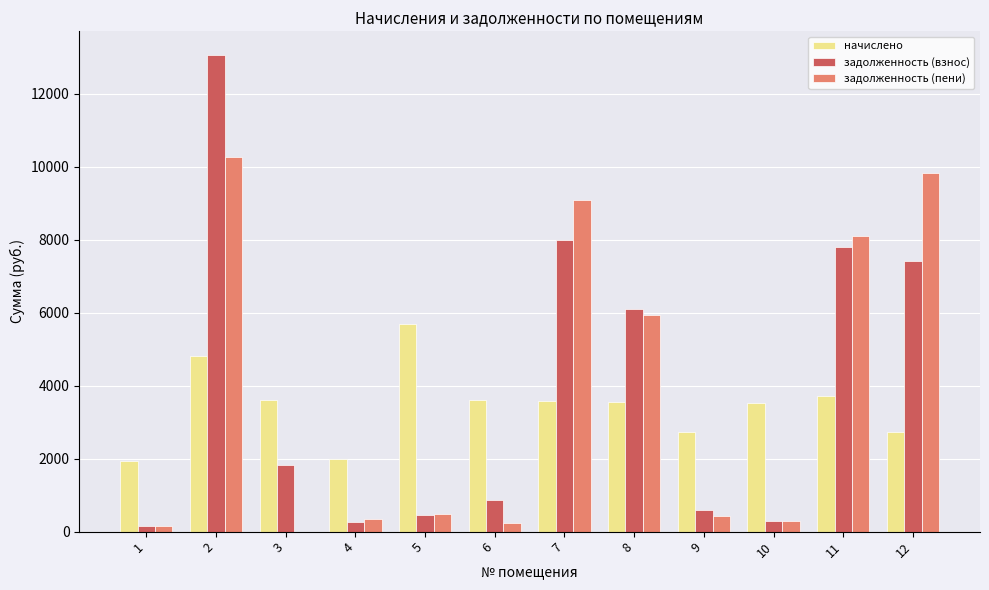

What is the sum of all задолженность (взнос) values?

46873.1